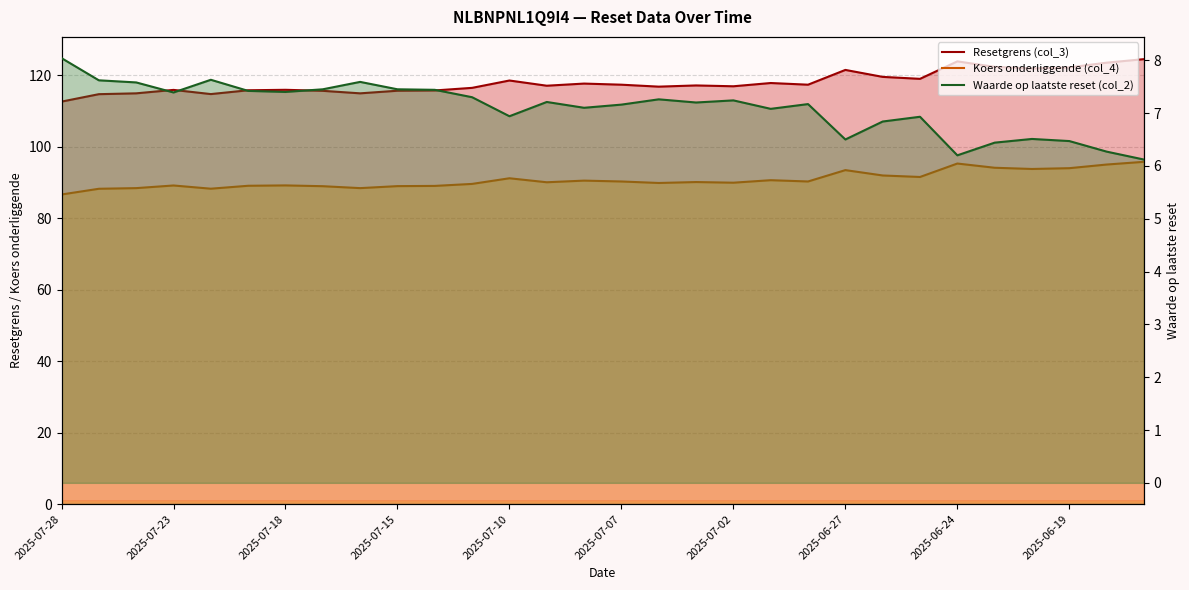

What is the label of the 22nd point from the right?

2025-07-16